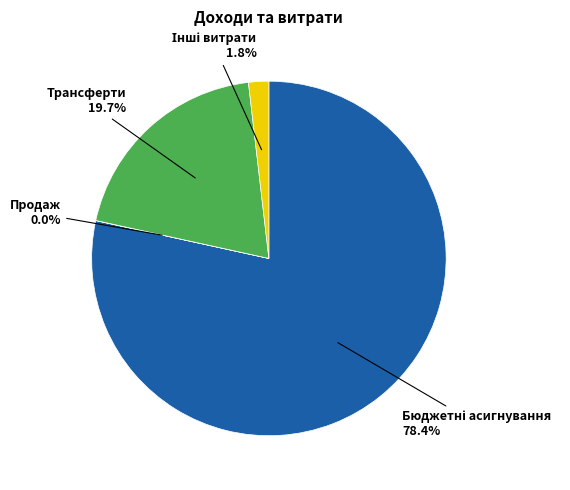

How much of the chart is everything except Трансферти?

80.3%